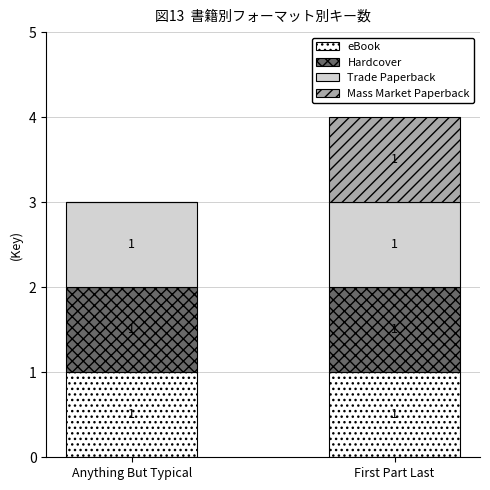

Is it true that eBook equals 2 at Anything But Typical?

False